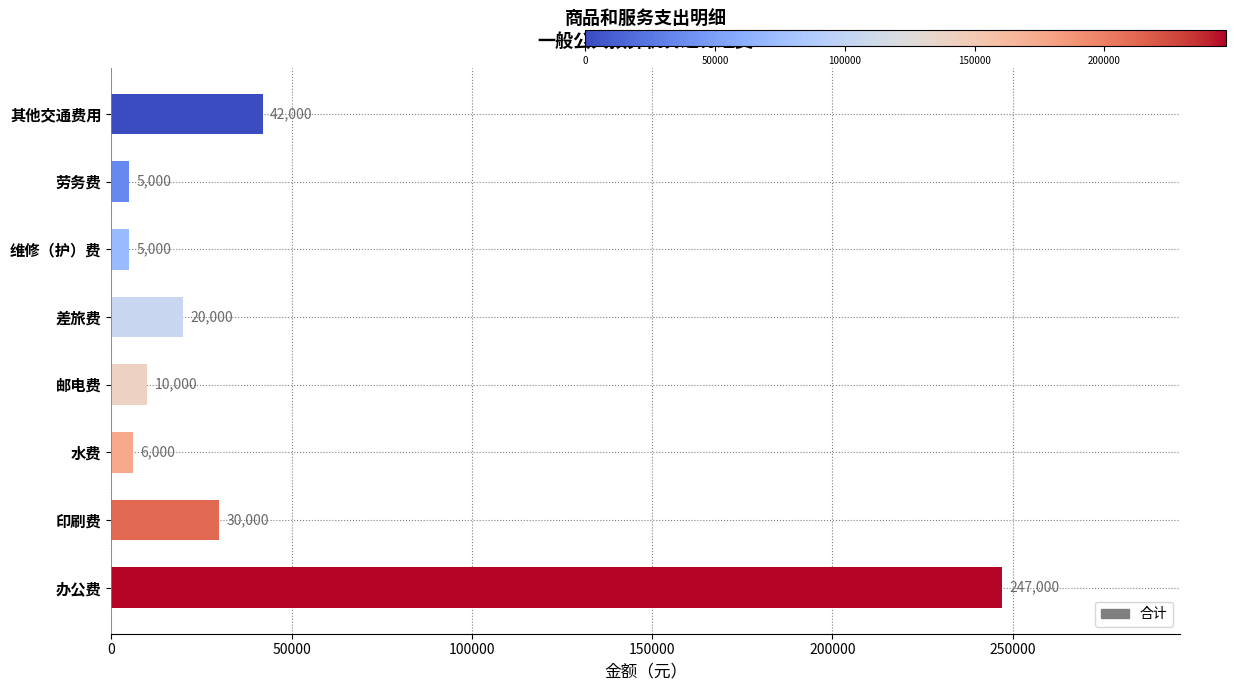

At which label is the value closest to 126000?

其他交通费用